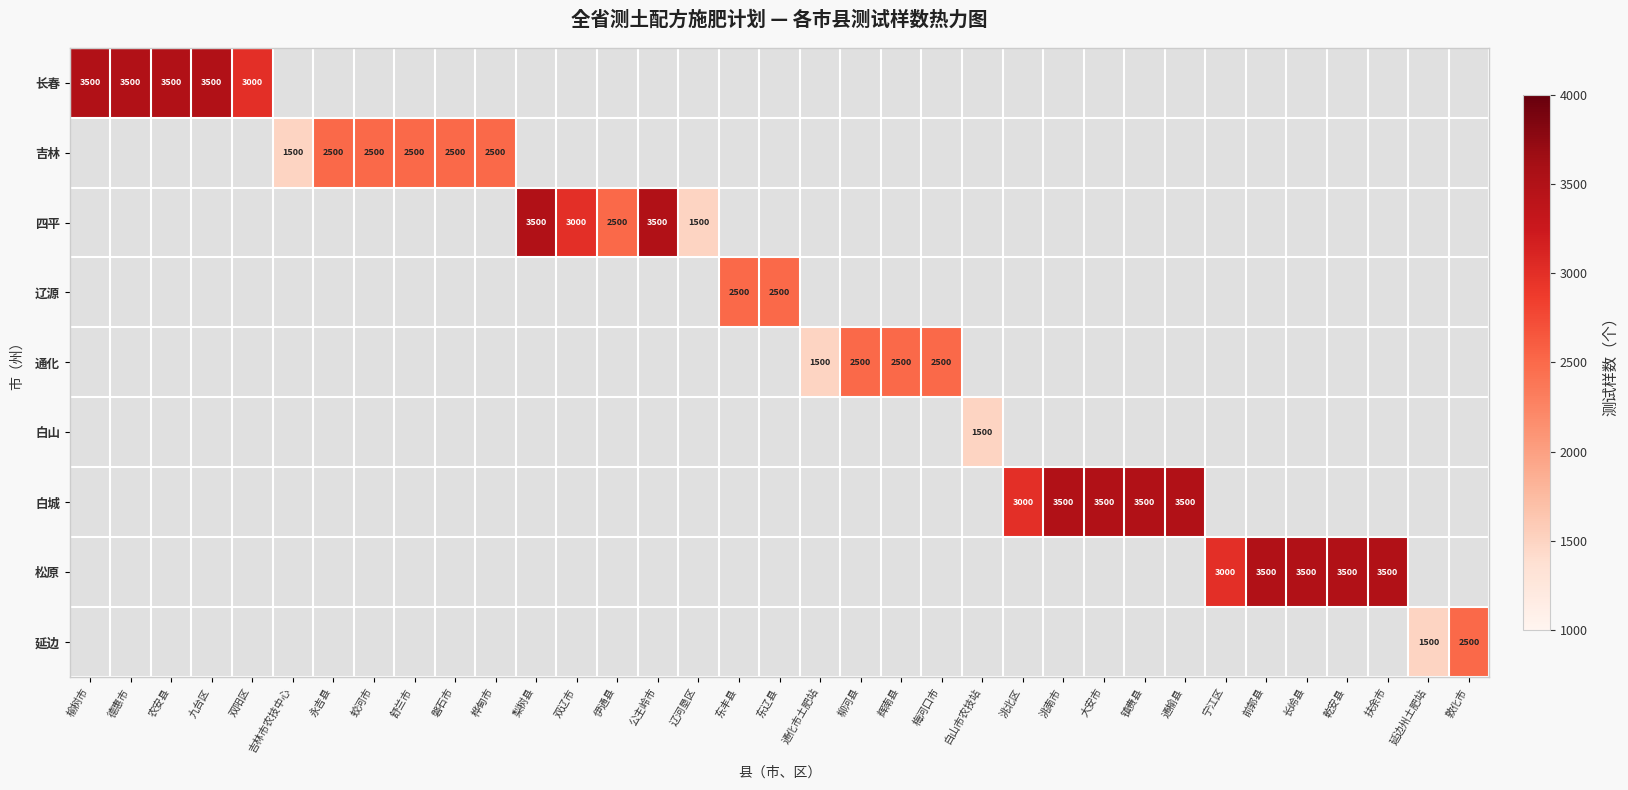

Is it true that 四平 equals 3000 at 双辽市?

True